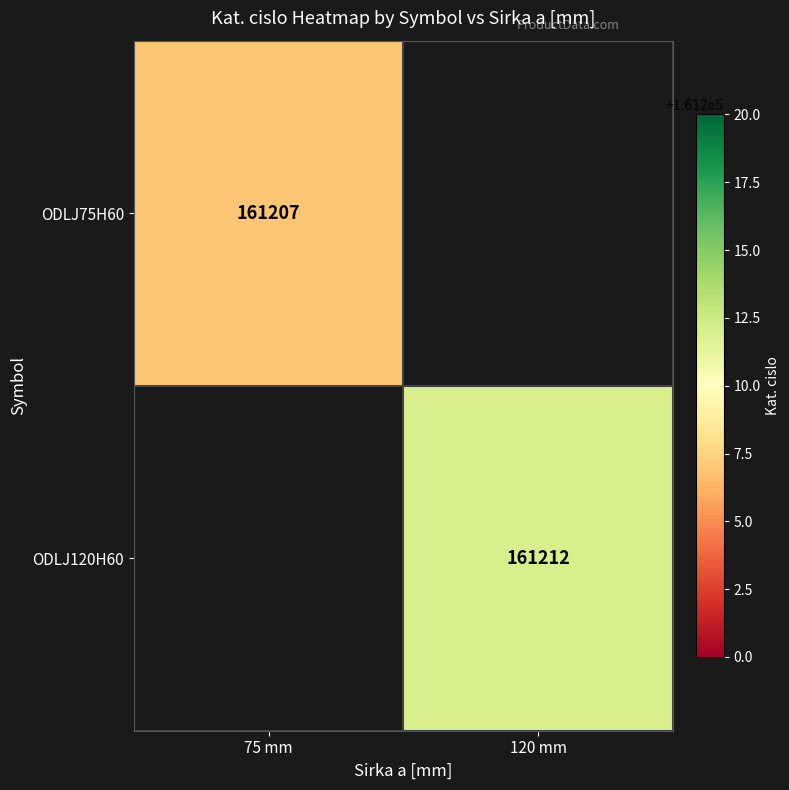

Is it true that ODLJ120H60 equals 161212 at 120 mm?

True